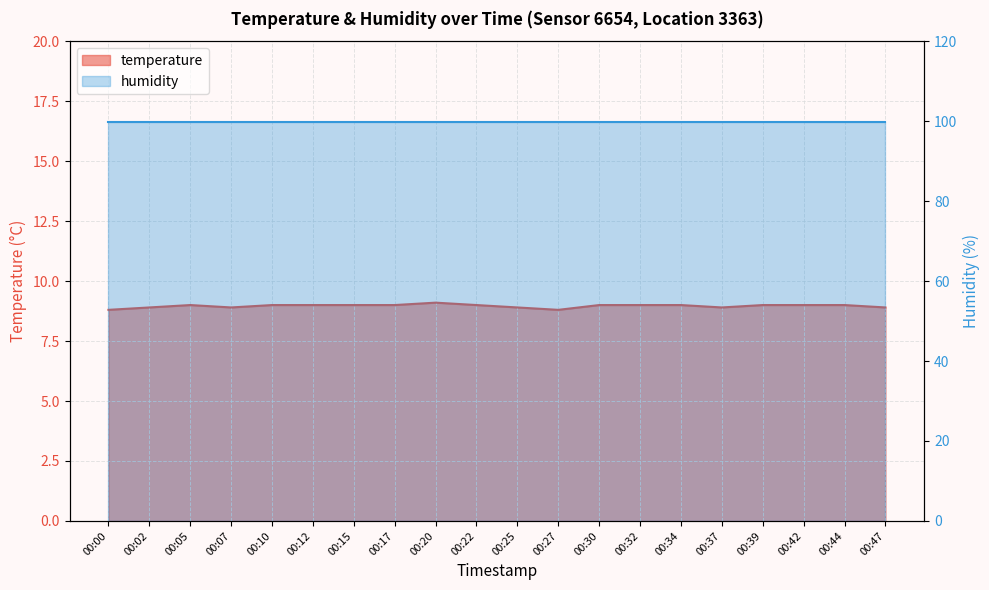

True or false: the data shows 6.1 at 00:34.

False